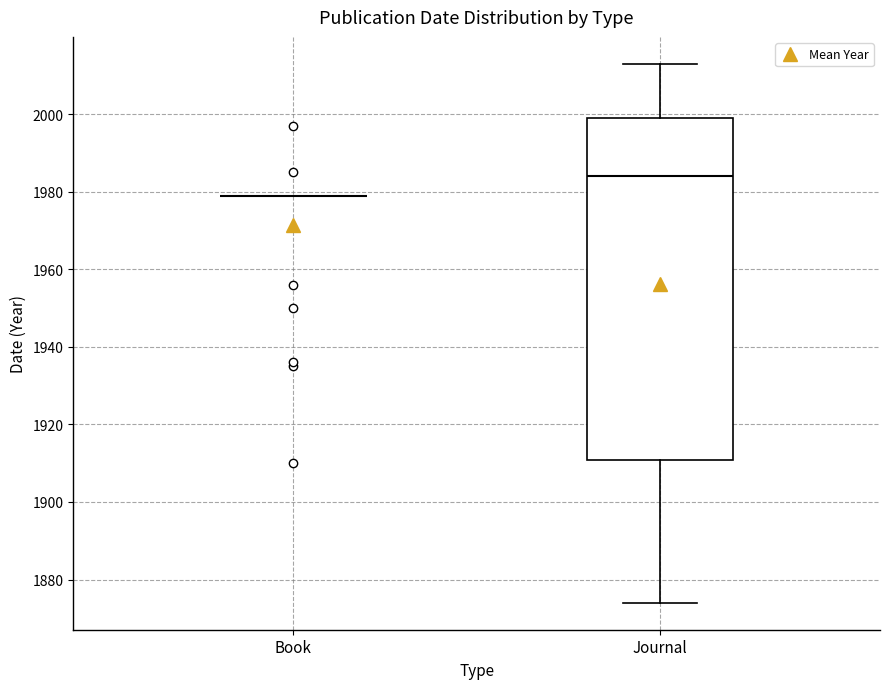

Reading left to right, transcribe this box plot: for each box, give where its median line is, the range the box spans, and where its two whiskers end, as read against the y-axis. The values are not printed on the chart, so give them approximately, as read against the axis.

Book: box collapsed to a line at 1980, whiskers 1980 to 1980
Journal: median 1984, box 1910 to 2000, whiskers 1874 to 2014